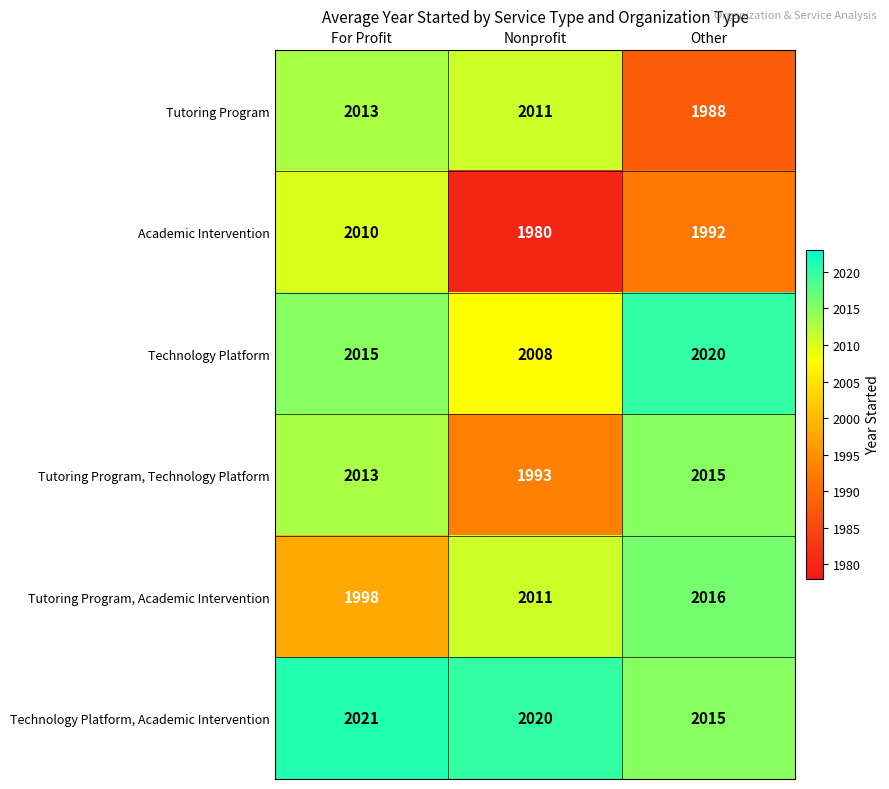

What is the average value of the Technology Platform series?

2014